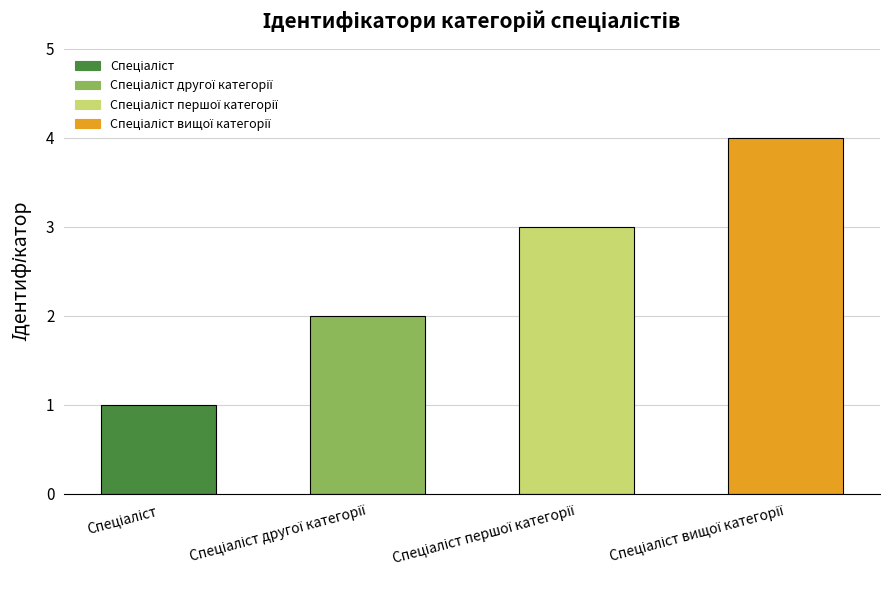

What is the maximum value shown in the chart?

4